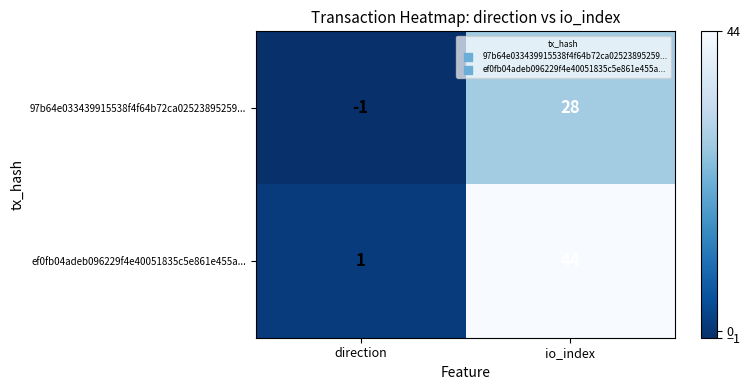

At direction, list the series in order from smallest to largest.

97b64e033439915538f4f64b72ca02523895259..., ef0fb04adeb096229f4e40051835c5e861e455a...